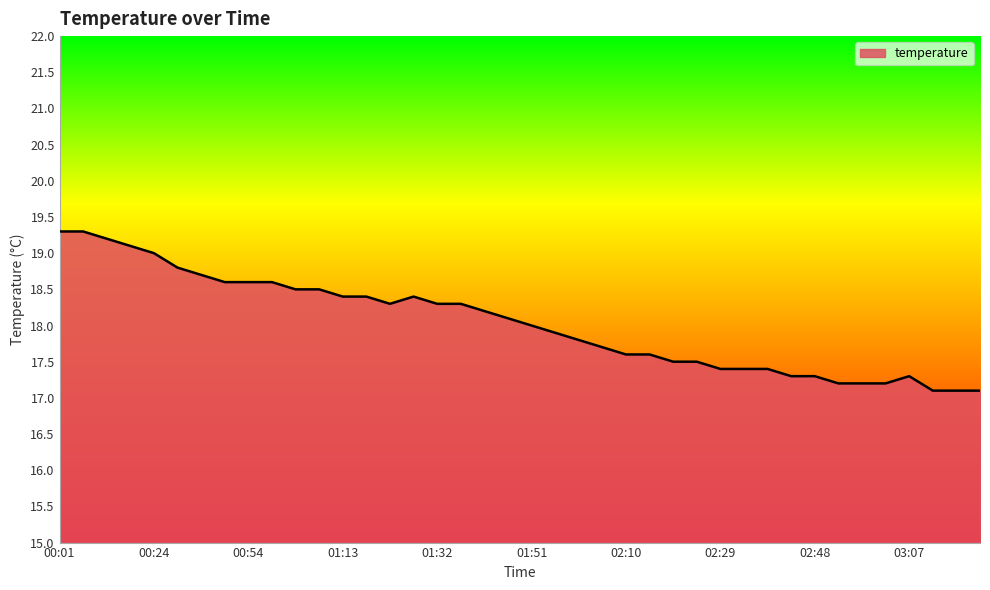

What is the maximum value shown in the chart?

19.3